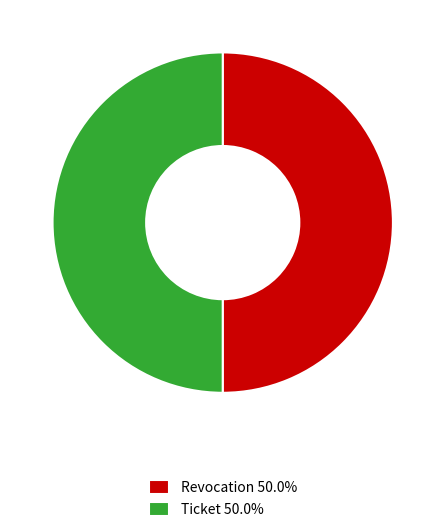

The Revocation slice represents 57% of the pie. True or false?

False